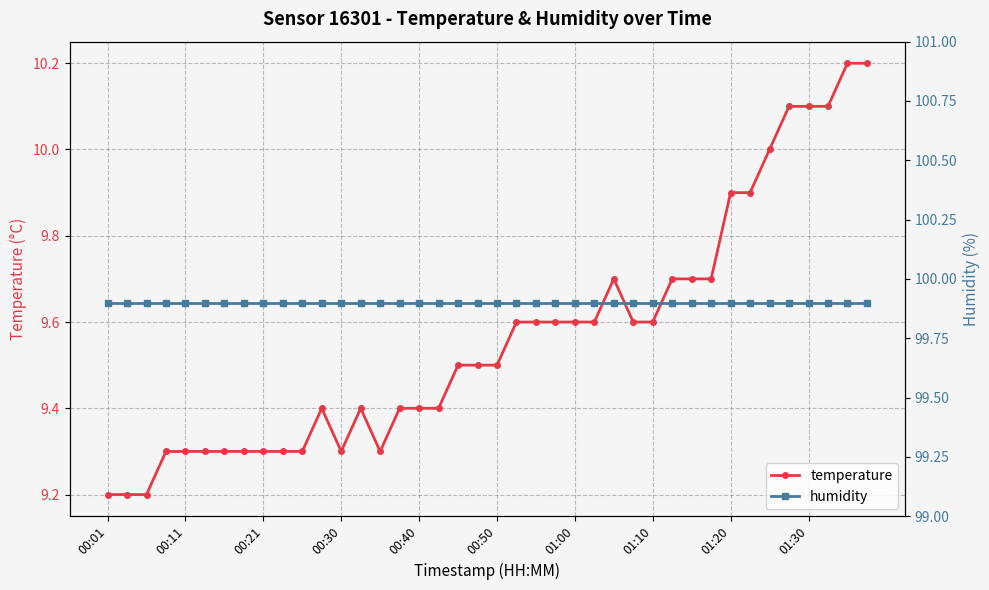

True or false: temperature has a value of 6.2 at 00:50.

False